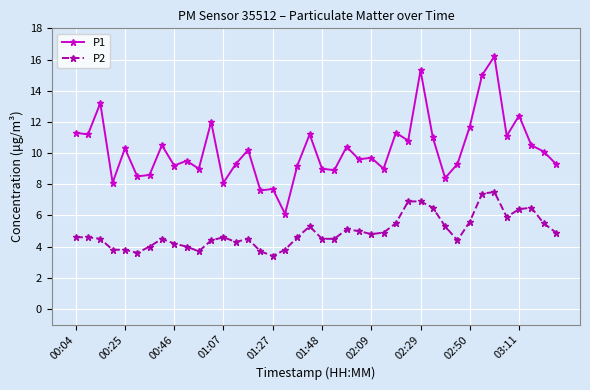

What is the sum of all P2 values?

197.9